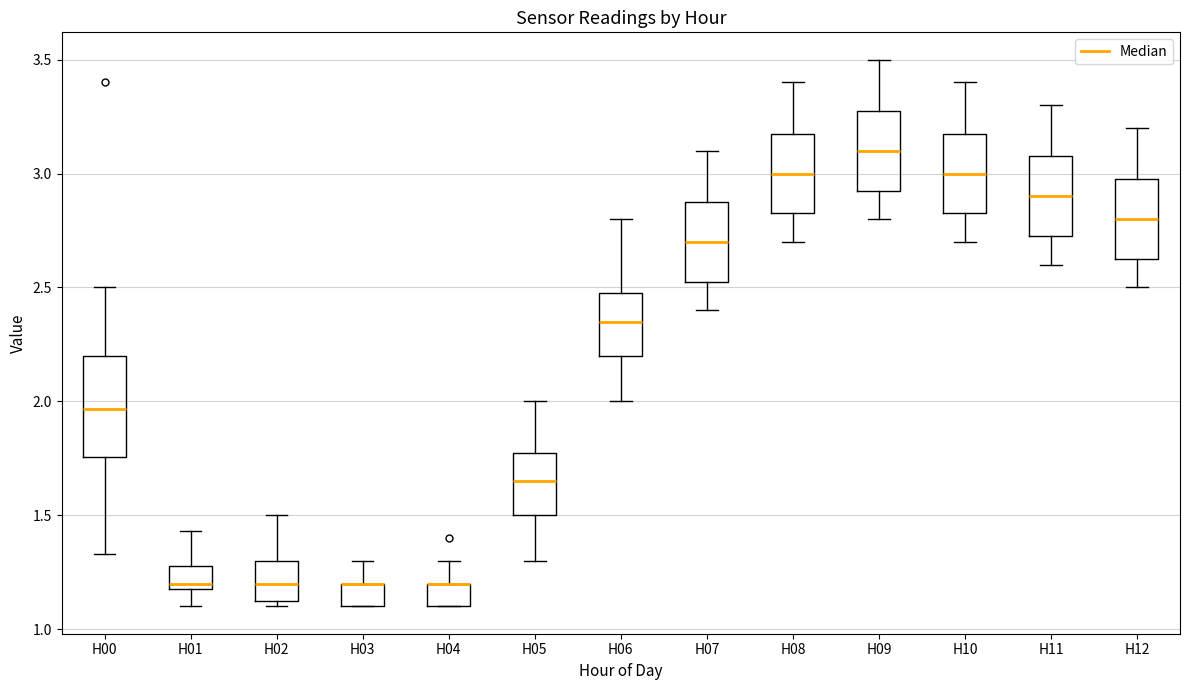

Reading left to right, transcribe this box plot: for each box, give where its median line is, the range the box spans, and where its two whiskers end, as read against the y-axis. The values are not printed on the chart, so give them approximately, as read against the axis.

H00: median 1.95, box 1.75 to 2.20, whiskers 1.35 to 2.50
H01: median 1.20 (just above the box's lower edge), box 1.20 to 1.30, whiskers 1.10 to 1.45
H02: median 1.20, box 1.15 to 1.30, whiskers 1.10 to 1.50
H03: median 1.20 (drawn on the box's upper edge), box 1.10 to 1.20, whiskers 1.10 to 1.30
H04: median 1.20 (drawn on the box's upper edge), box 1.10 to 1.20, whiskers 1.10 to 1.30
H05: median 1.65, box 1.50 to 1.80, whiskers 1.30 to 2.00
H06: median 2.35, box 2.20 to 2.50, whiskers 2.00 to 2.80
H07: median 2.70, box 2.55 to 2.90, whiskers 2.40 to 3.10
H08: median 3.00, box 2.85 to 3.20, whiskers 2.70 to 3.40
H09: median 3.10, box 2.95 to 3.30, whiskers 2.80 to 3.50
H10: median 3.00, box 2.85 to 3.20, whiskers 2.70 to 3.40
H11: median 2.90, box 2.75 to 3.10, whiskers 2.60 to 3.30
H12: median 2.80, box 2.65 to 3.00, whiskers 2.50 to 3.20